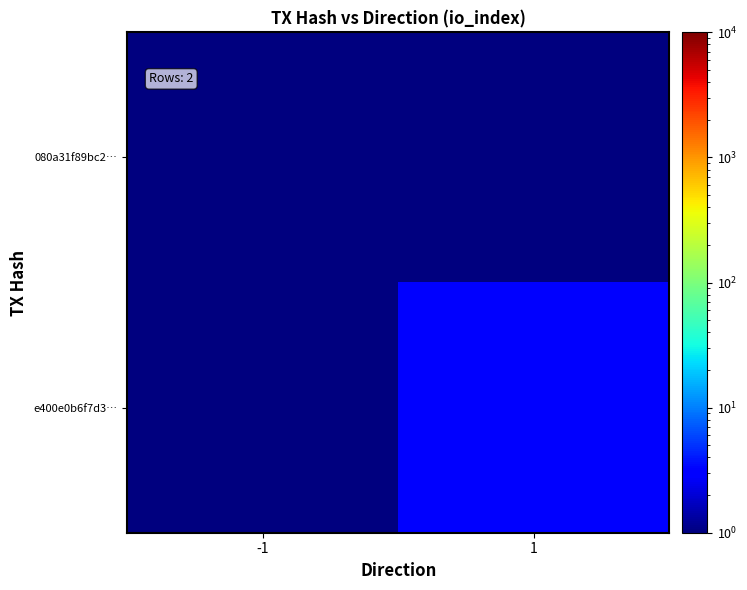

Reading right to left, what are all the values shown in this chart?

080a31f89bc2…: 1=0.5	-1=0.5
e400e0b6f7d3…: 1=3.0	-1=0.5